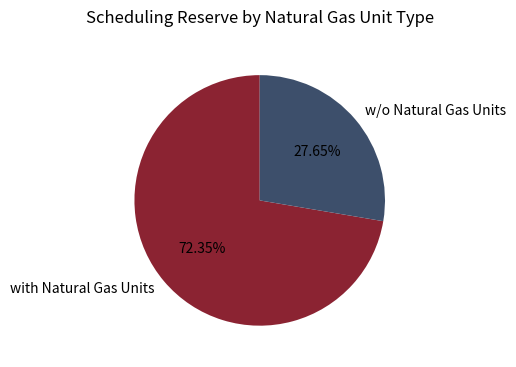

To the nearest percent, what is the difference between the with Natural Gas Units and w/o Natural Gas Units slice percentages?

45%